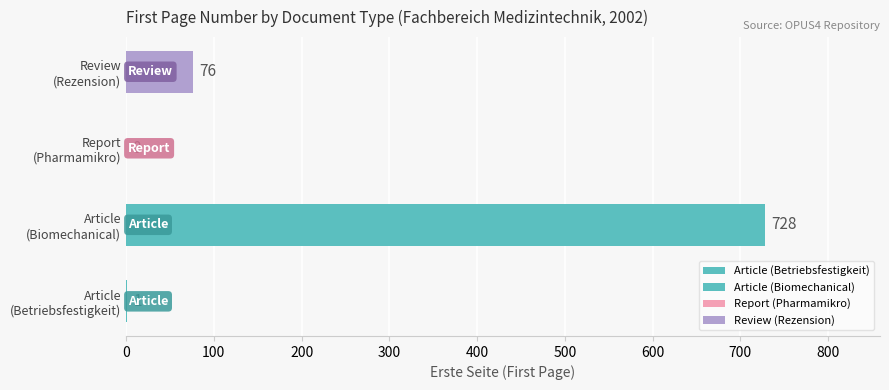

What is the maximum value shown in the chart?

728